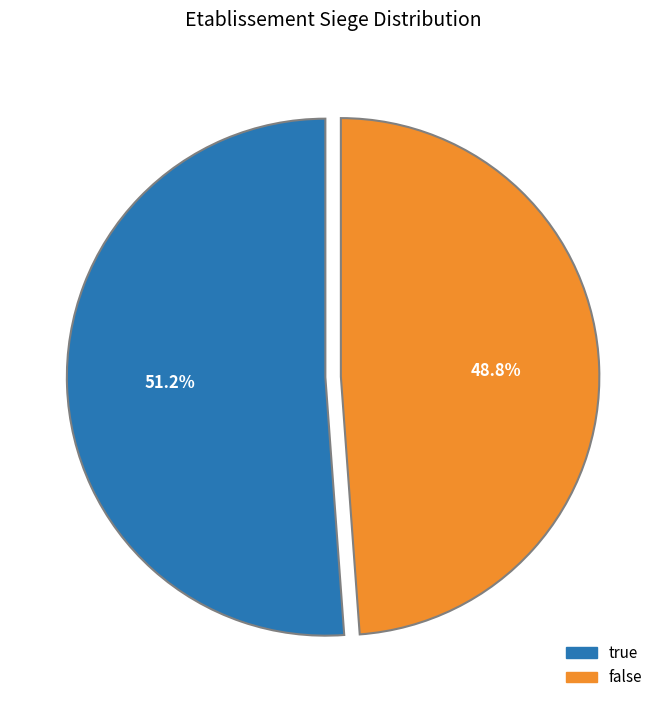

What is the smallest slice in the pie chart?

false